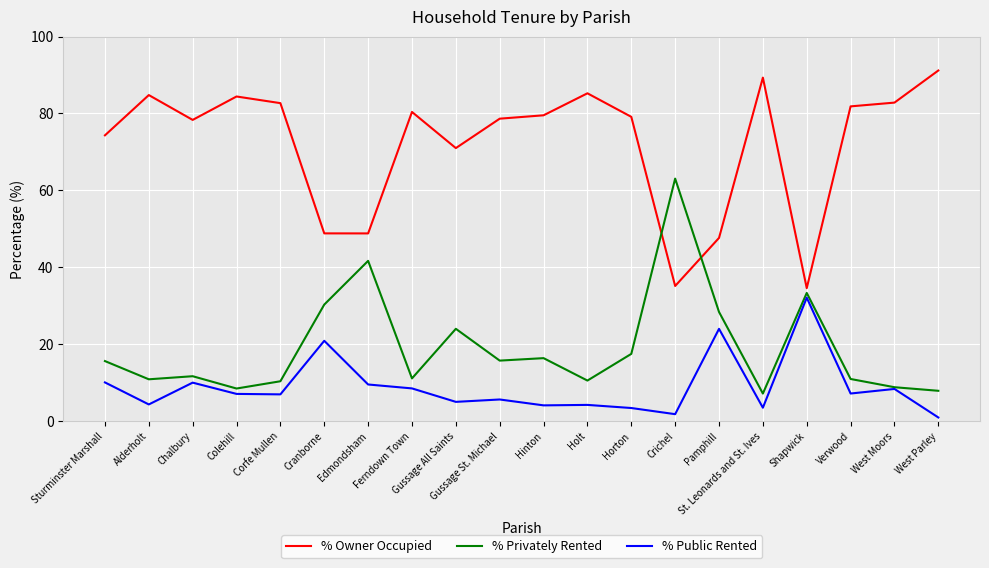

Where is the first local maximum for % Public Rented?

Chalbury